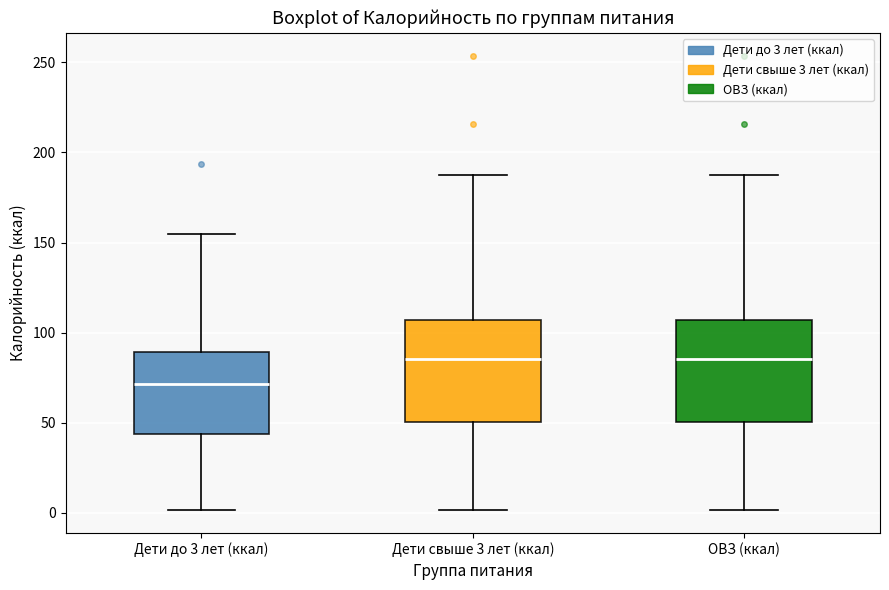

Reading left to right, transcribe this box plot: for each box, give where its median line is, the range the box spans, and where its two whiskers end, as read against the y-axis. The values are not printed on the chart, so give them approximately, as read against the axis.

Дети до 3 лет (ккал): median 70, box 45 to 90, whiskers 0 to 155
Дети свыше 3 лет (ккал): median 85, box 50 to 105, whiskers 0 to 190
ОВЗ (ккал): median 85, box 50 to 105, whiskers 0 to 190